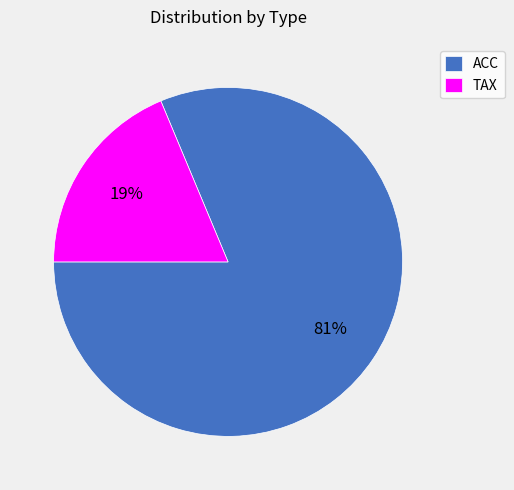

Approximately how many times larger is the value at ACC compared to TAX?

4.3